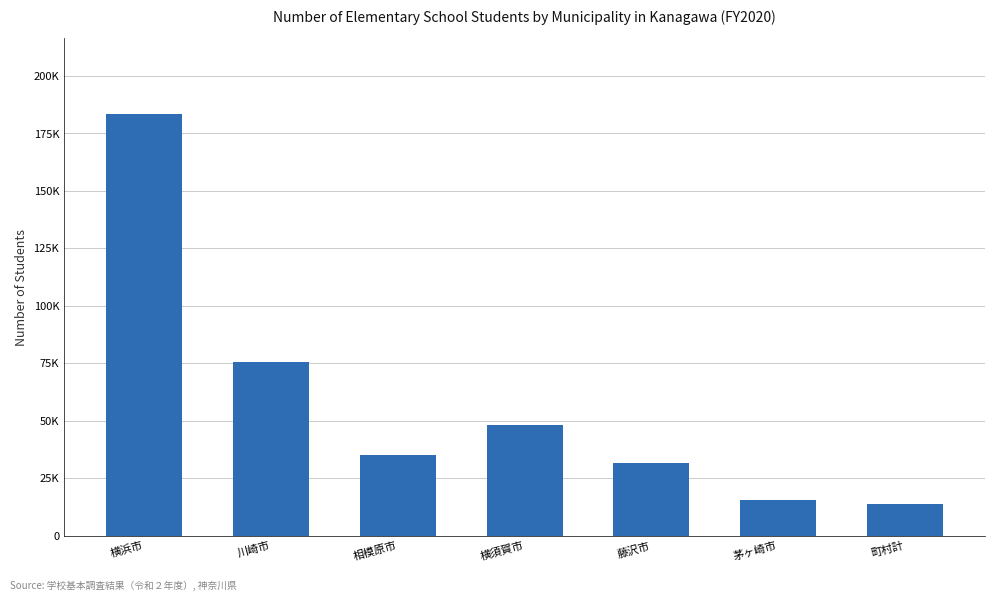

Does the chart contain stacked bars?

No